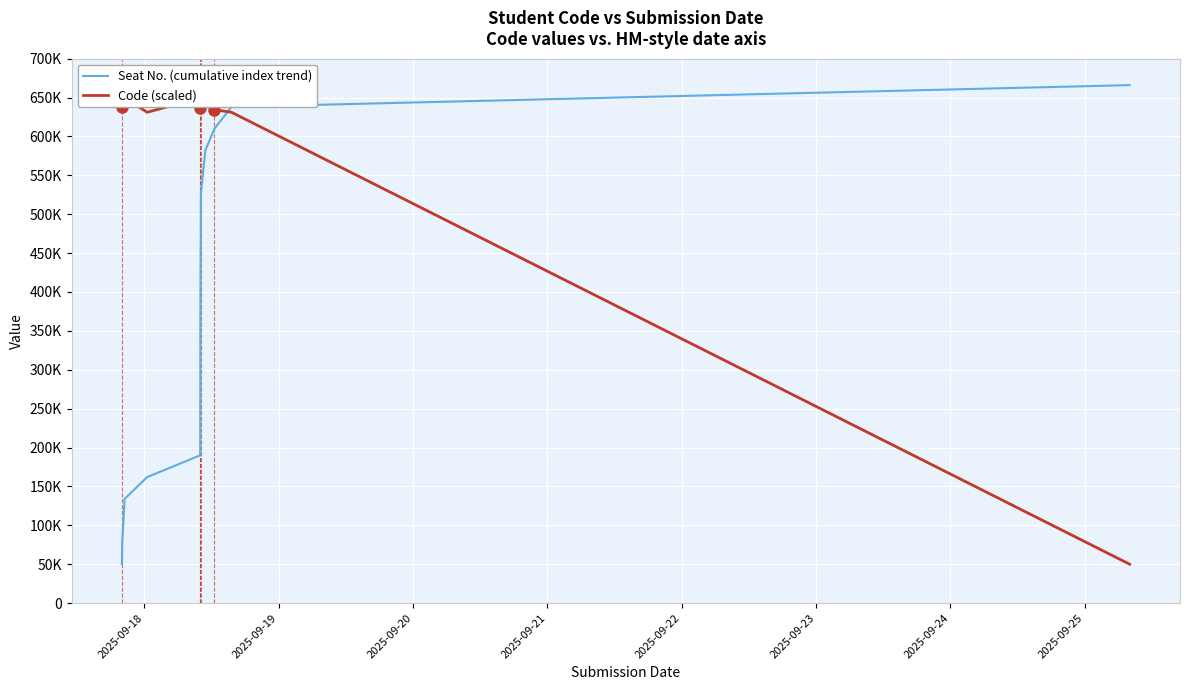

How many interior local peaks does the Code (scaled) series have?

7